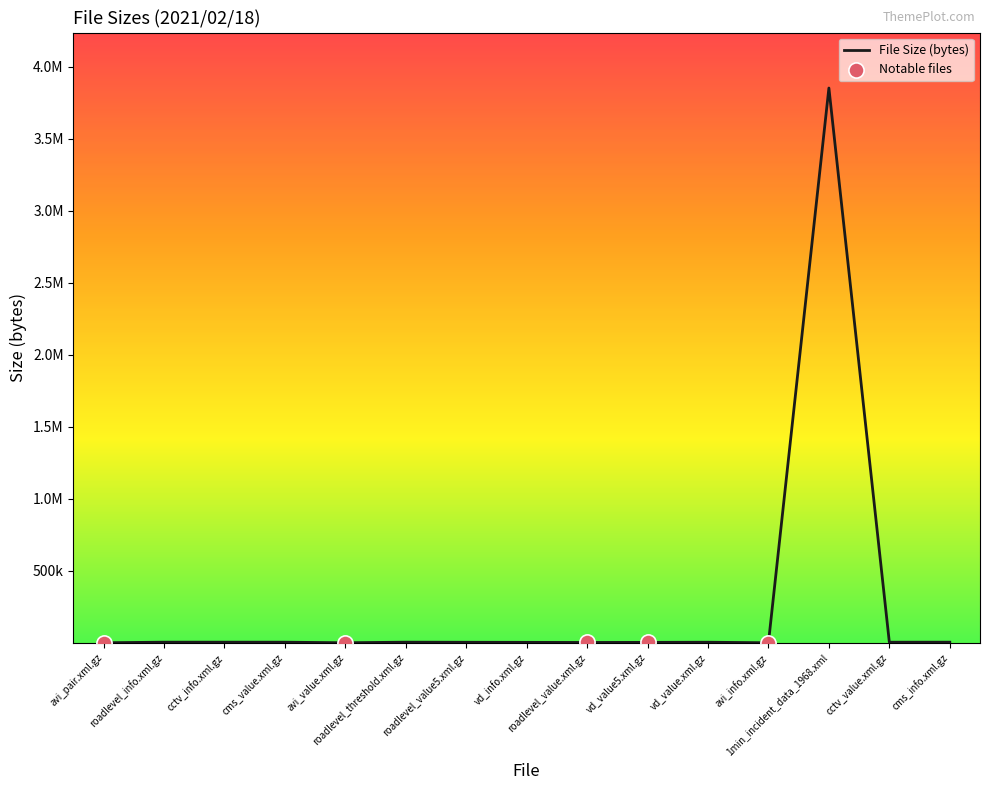

Approximately how many times larger is the value at vd_value.xml.gz compared to roadlevel_value5.xml.gz?

1.1